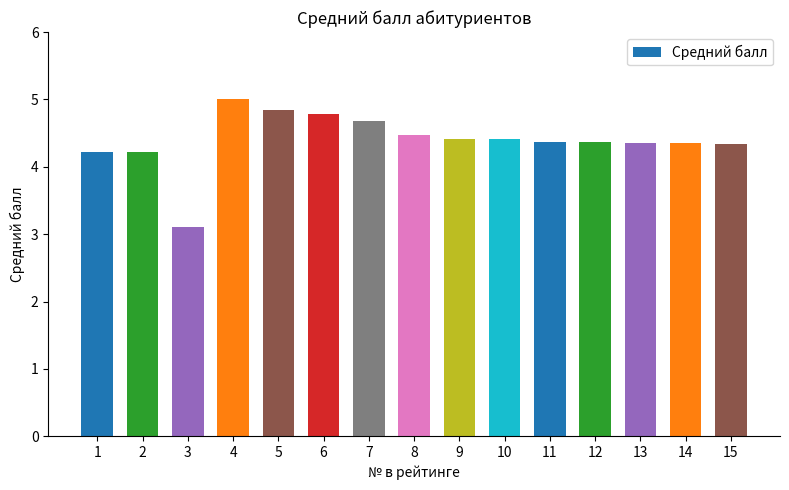

What value does the data have at 2?

4.2